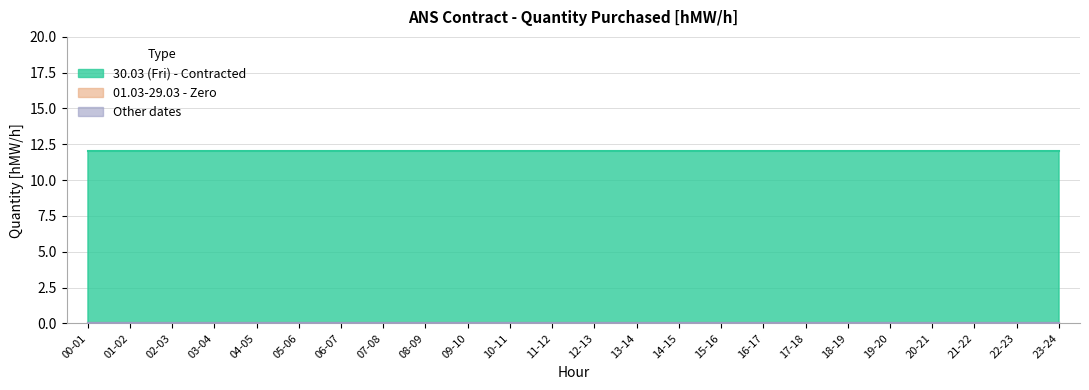

True or false: 01.03 (Fri) has more than 0 interior local peaks.

False